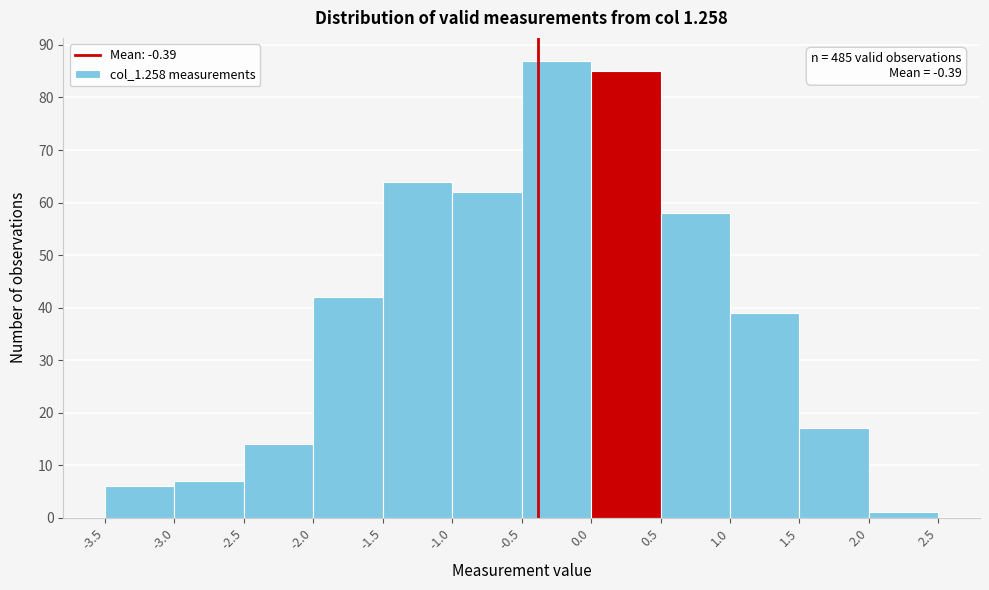

Over which range of the x-axis is the bar tallest?

-0.5 to 0.0